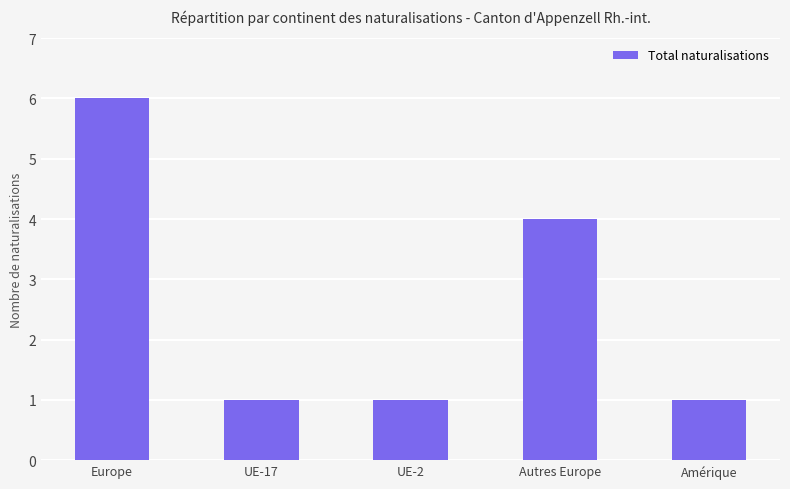

Is it true that the value at Autres Europe is 4?

True